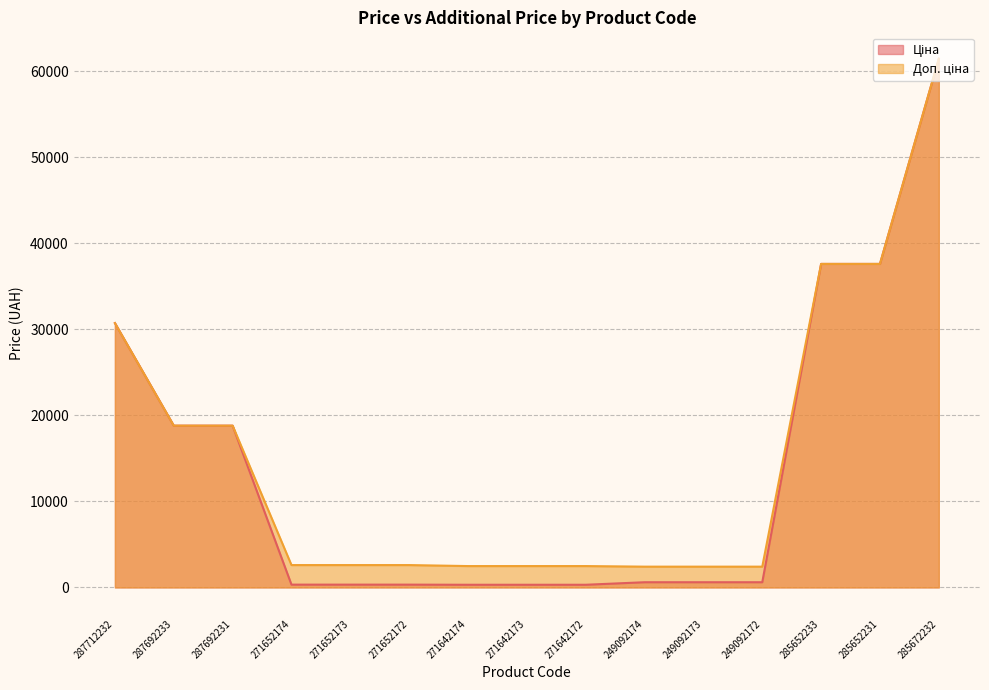

True or false: Доп. ціна and Ціна intersect in this chart.

False